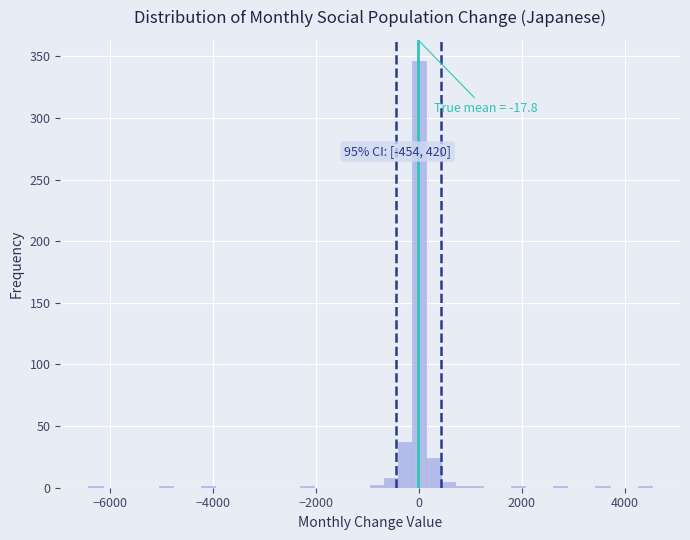

Read against the x-axis, roughly where is the centre of the tallest bar?

0